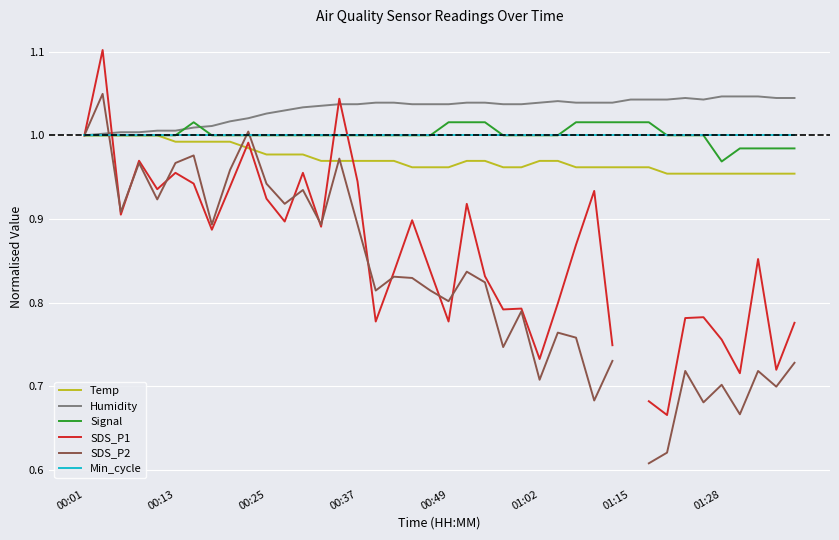

The Min_cycle series shows 0.6 at 27. True or false?

False